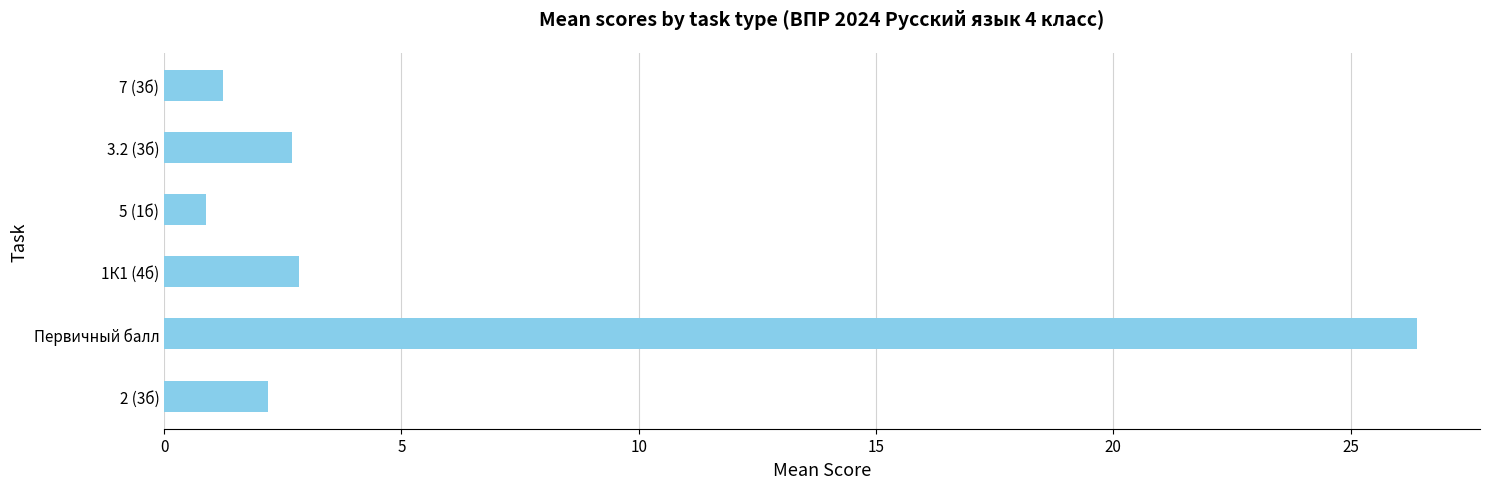

Which category has the lowest value across all series?

5 (1б)